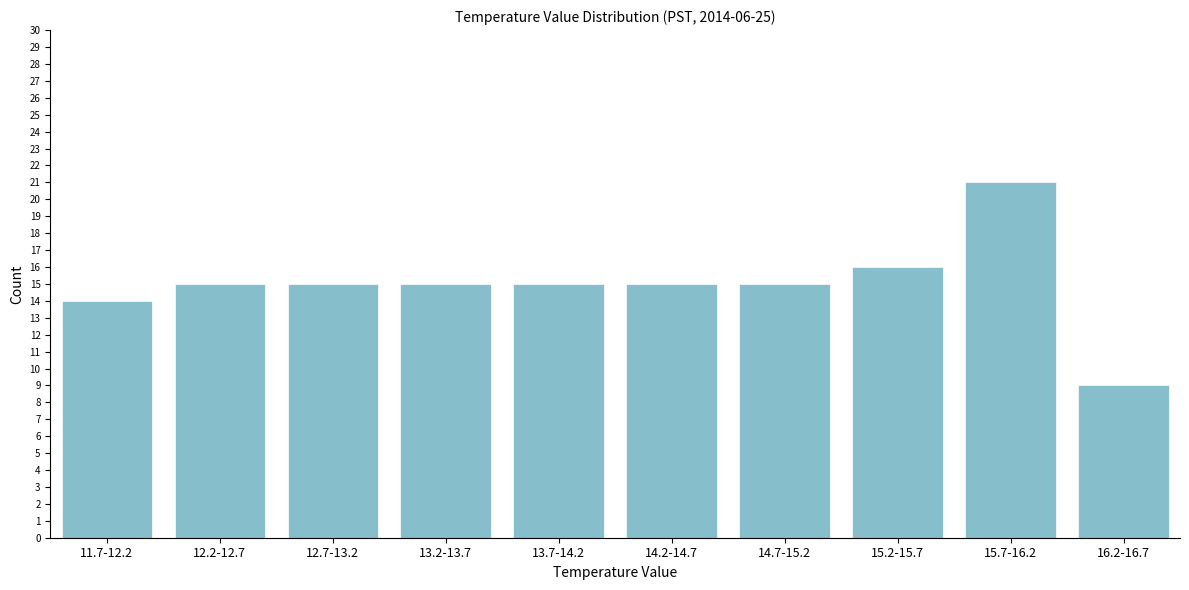

Reading left to right, list all the values displayed in this chart.

11.7-12.2=14	12.2-12.7=15	12.7-13.2=15	13.2-13.7=15	13.7-14.2=15	14.2-14.7=15	14.7-15.2=15	15.2-15.7=16	15.7-16.2=21	16.2-16.7=9